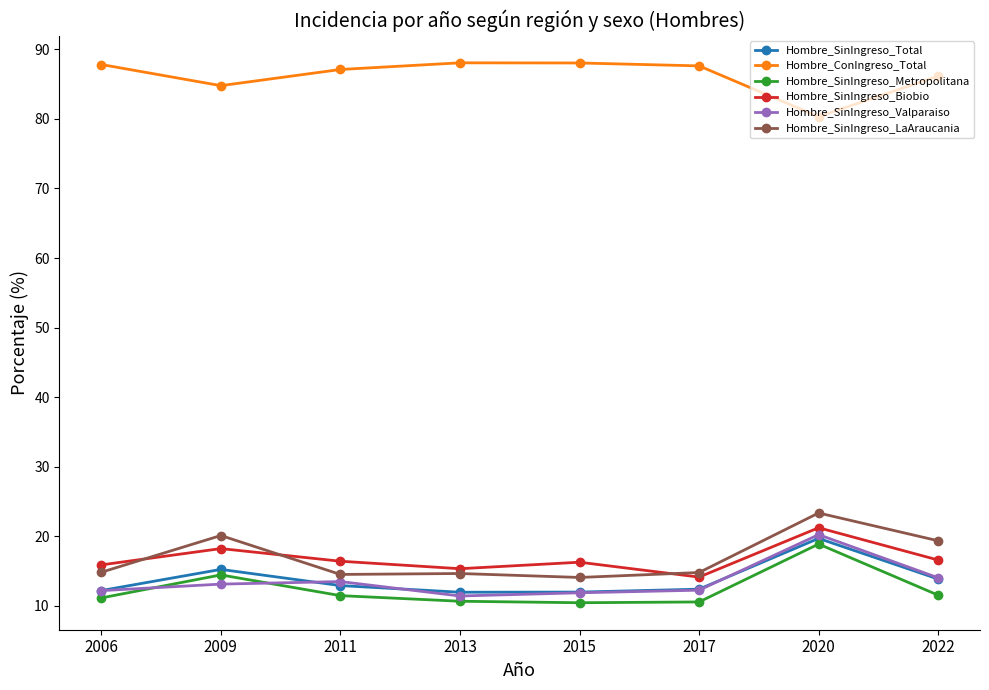

What is the total value across all series at 2006?

153.9